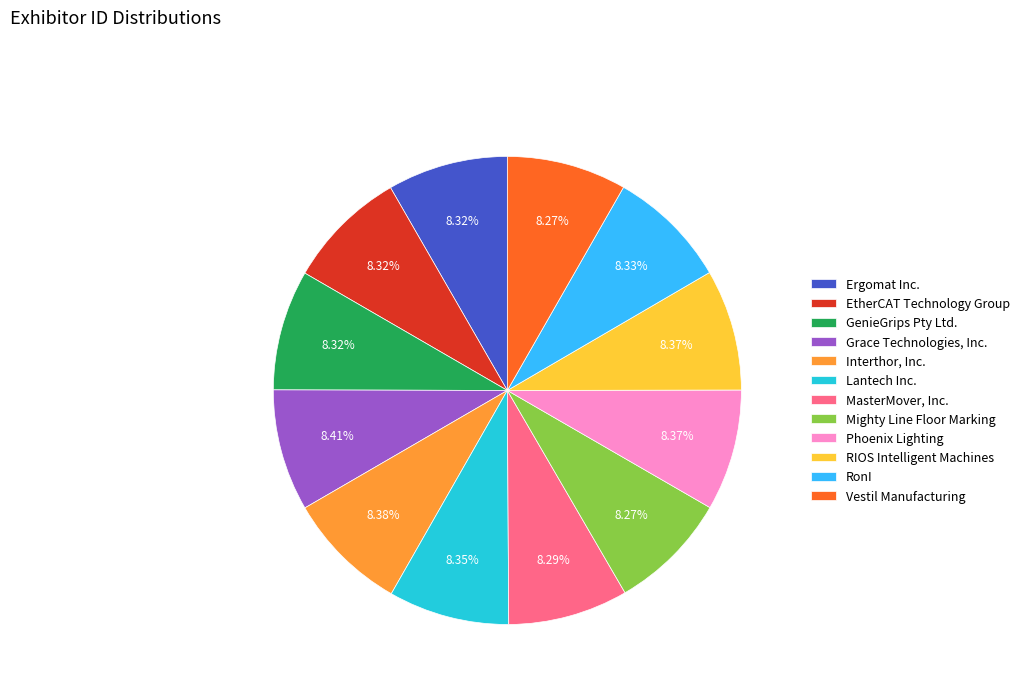

What percentage do Interthor, Inc. and GenieGrips Pty Ltd. together represent?

16.7%